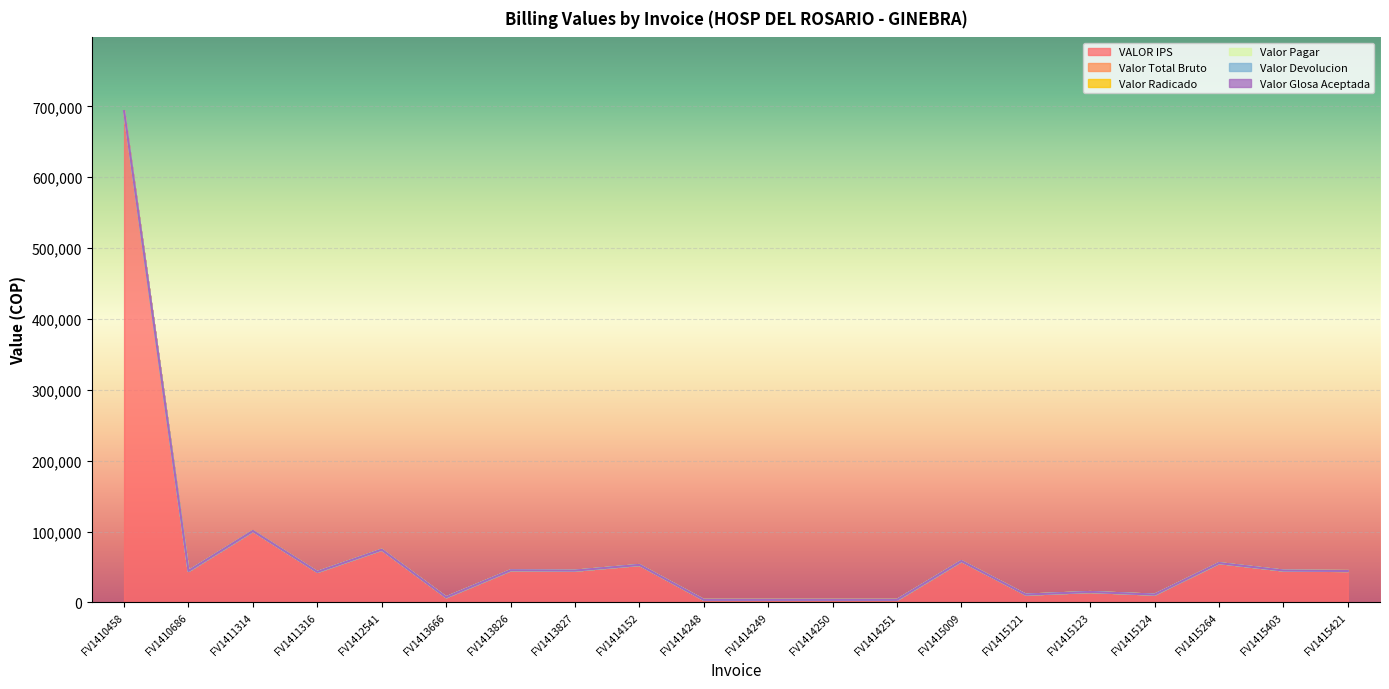

Which series has the largest range (max minus min)?

VALOR IPS